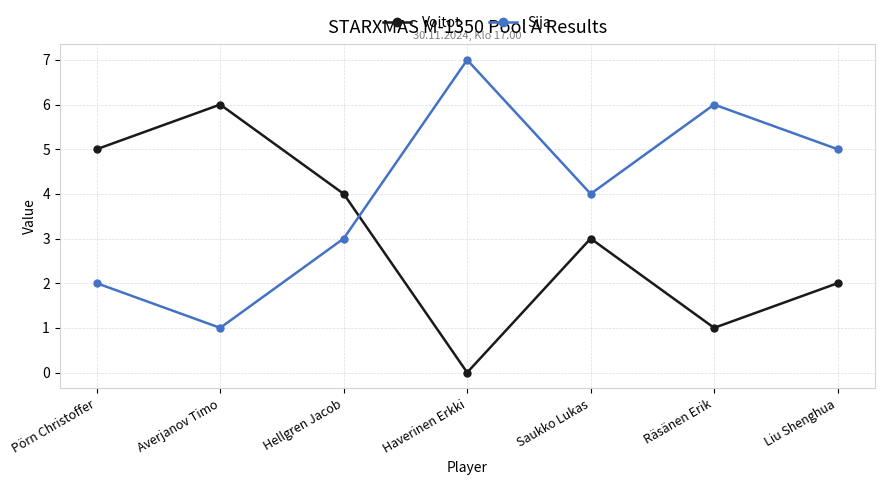

The value of Sija at Pörn Christoffer is 1. True or false?

False